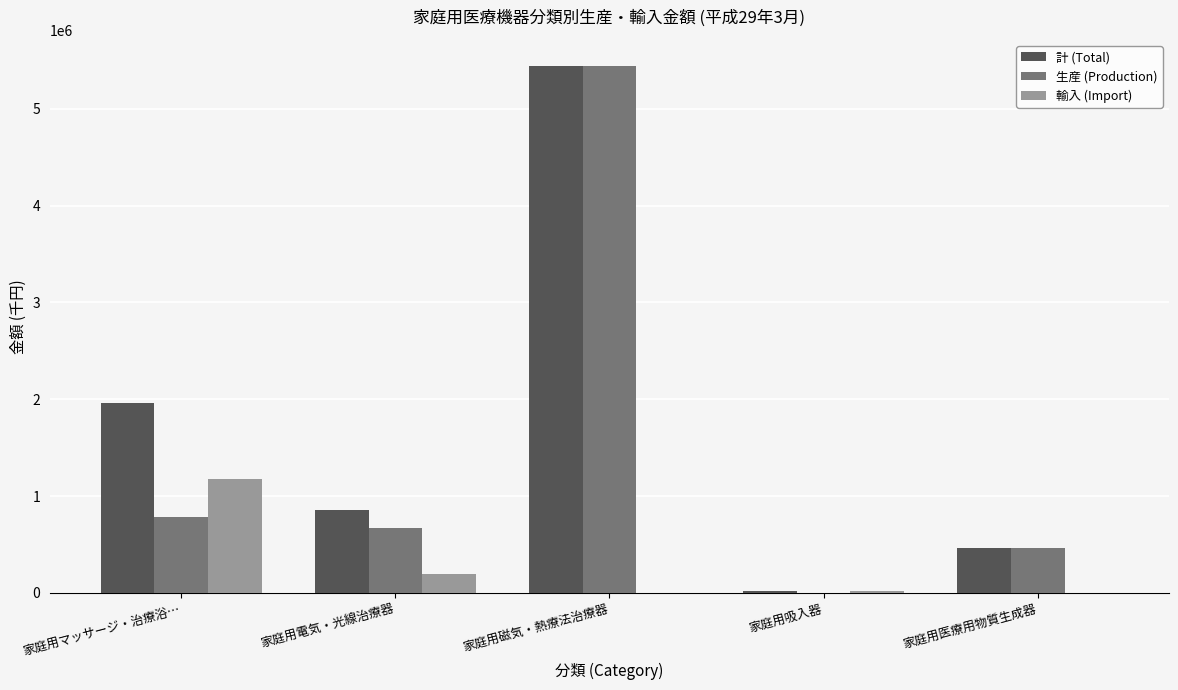

Which category has the highest value in the 輸入 (Import) series?

家庭用マッサージ・治療浴…